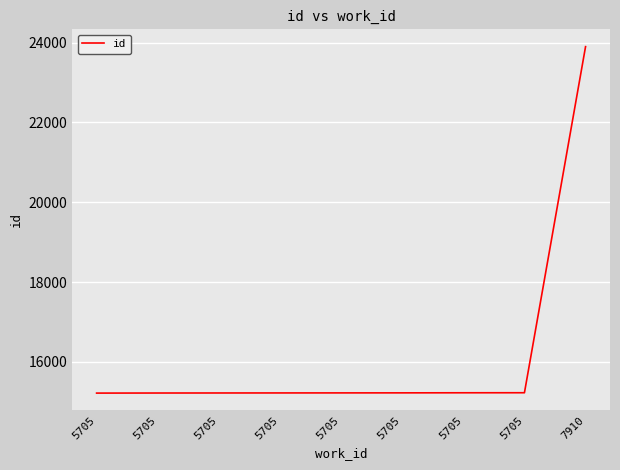

Is this an area chart (filled region under the line)?

No